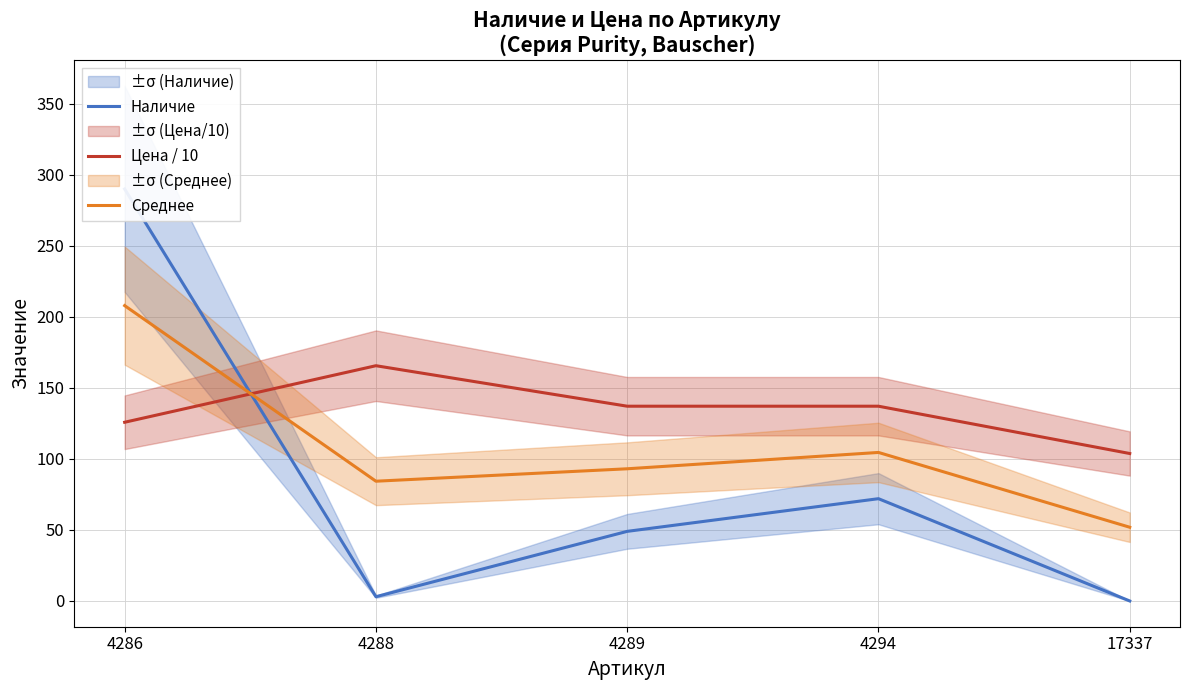

At which category does Наличие reach its first local peak?

4294